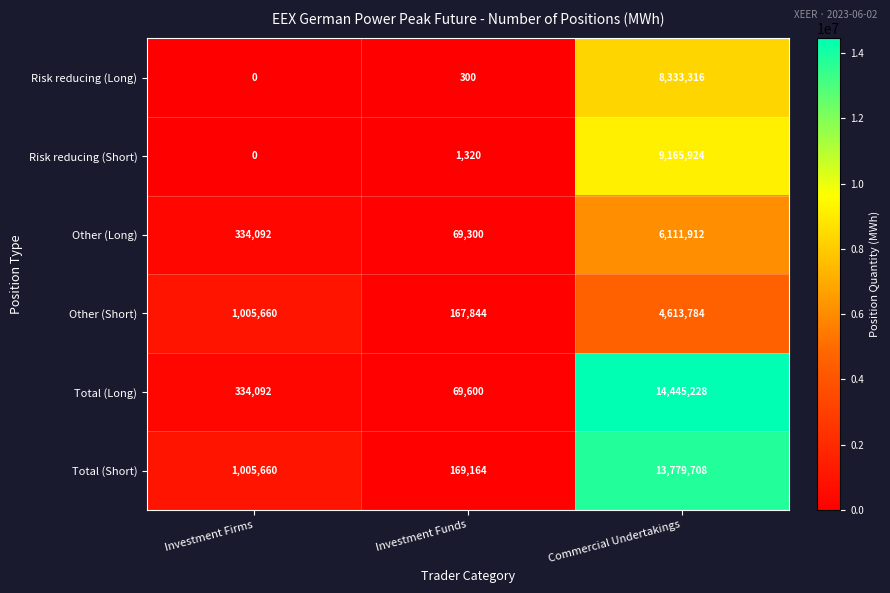

The value of Other (Long) at Investment Firms is 78647. True or false?

False